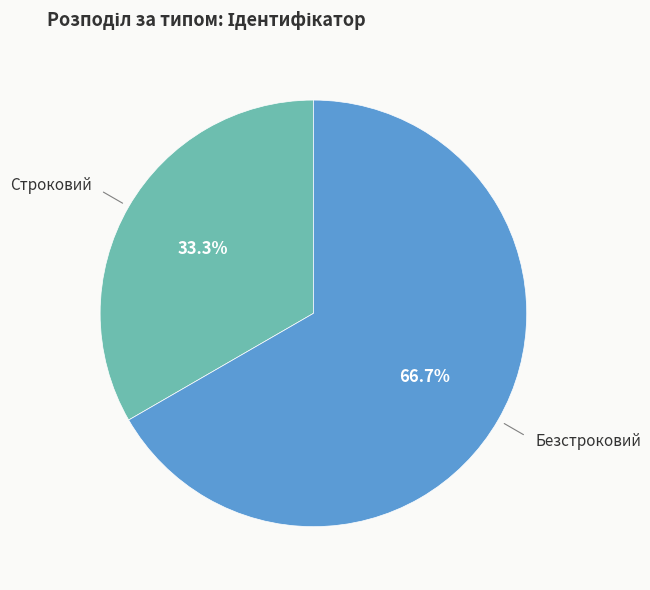

Is there any slice that represents more than half of the pie?

Yes